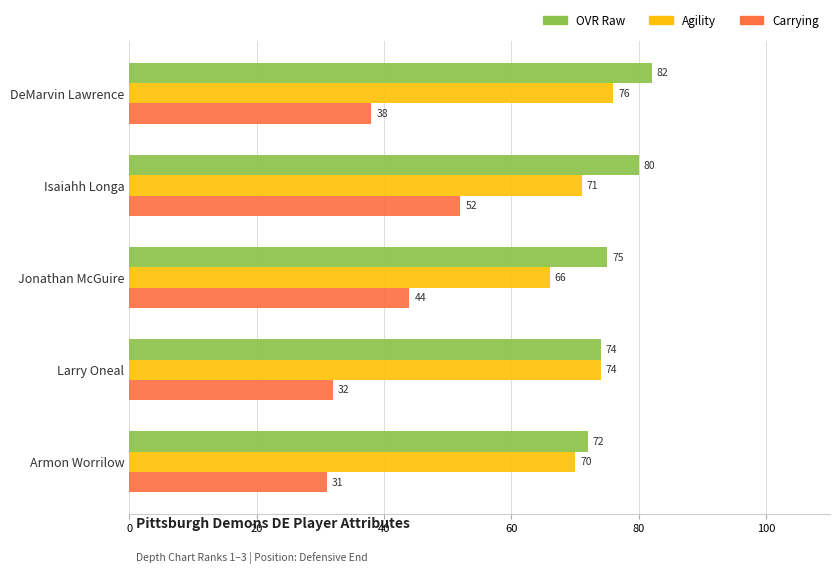

Which series has the largest total across all categories?

OVR Raw